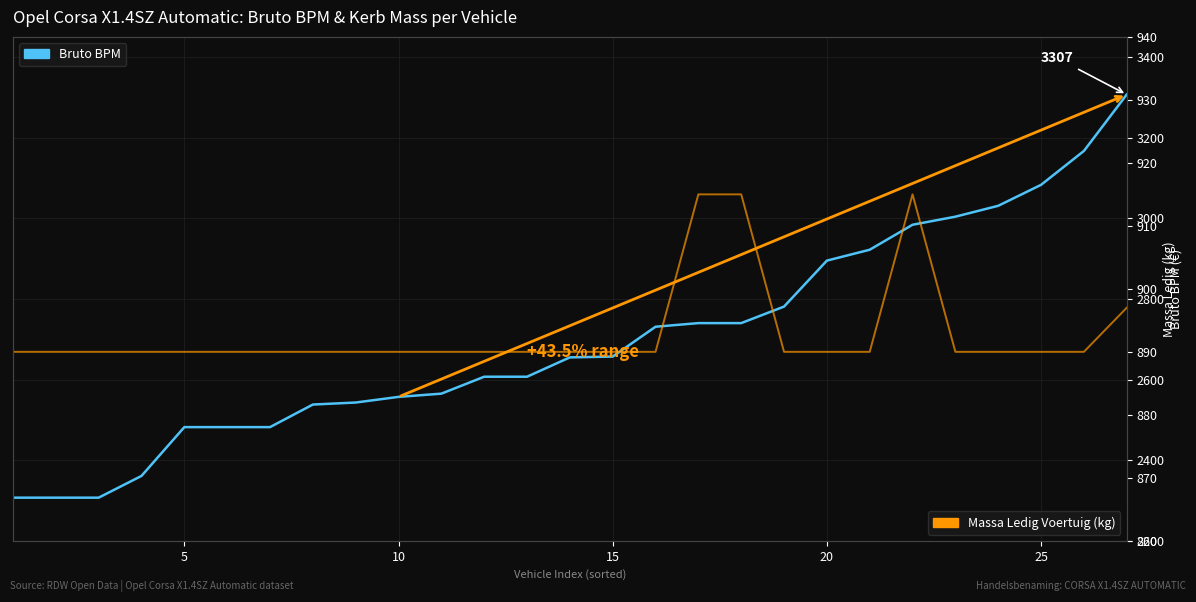

How many series are shown in this chart?

2